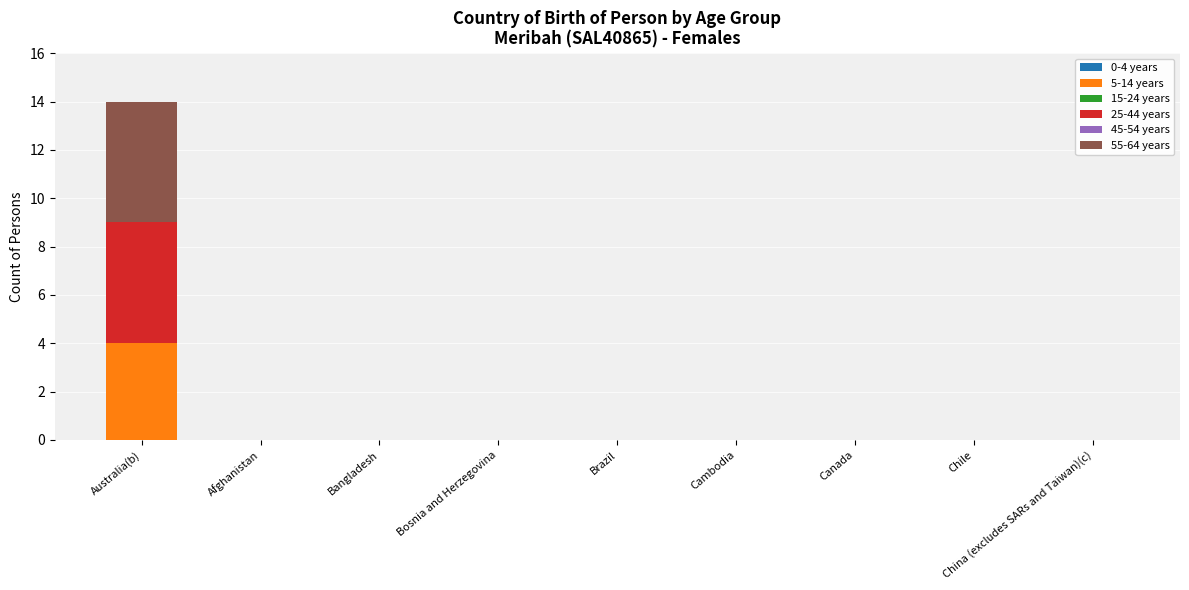

Which category has the highest value in the 5-14 years series?

Australia(b)